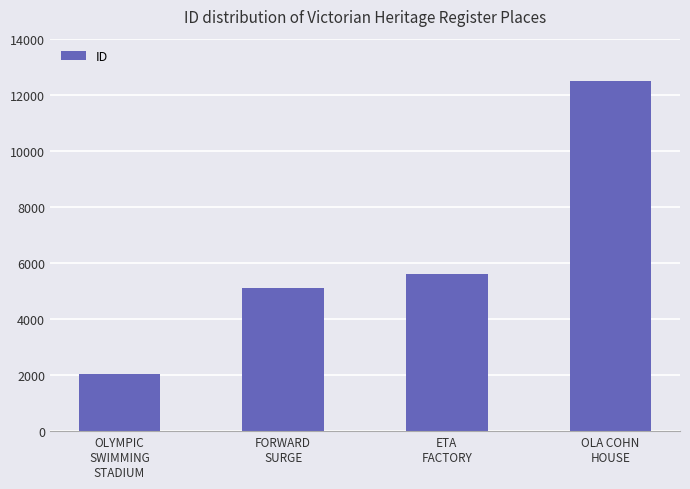

What position from the right is ETA
FACTORY?

2